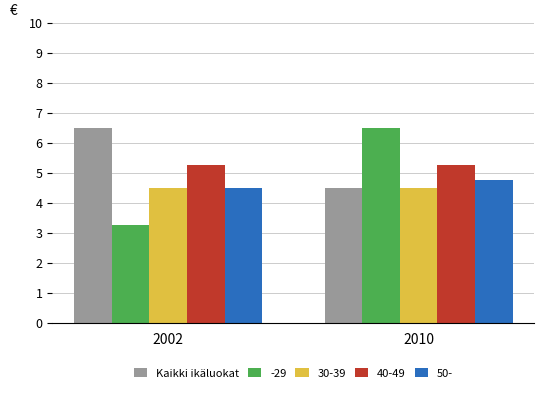

Is it true that 30-39 equals 4.5 at 2002?

True